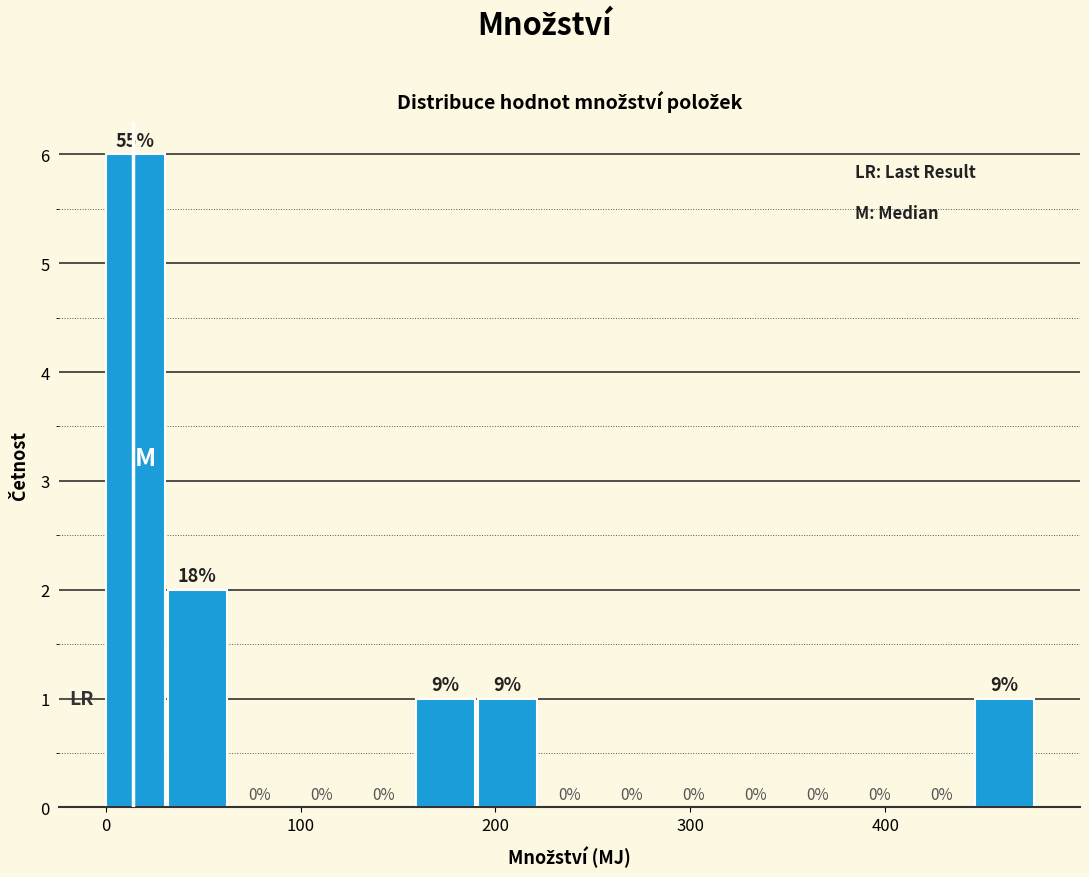

Around what value on the x-axis is the tallest bar? Give the approximate position of its centre, as read against the axis.

20